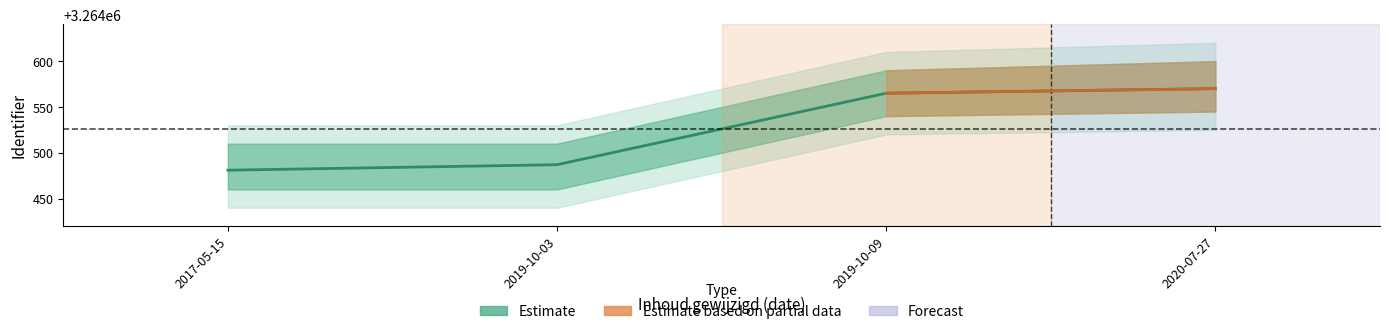

What is the sum of all values?

13058103